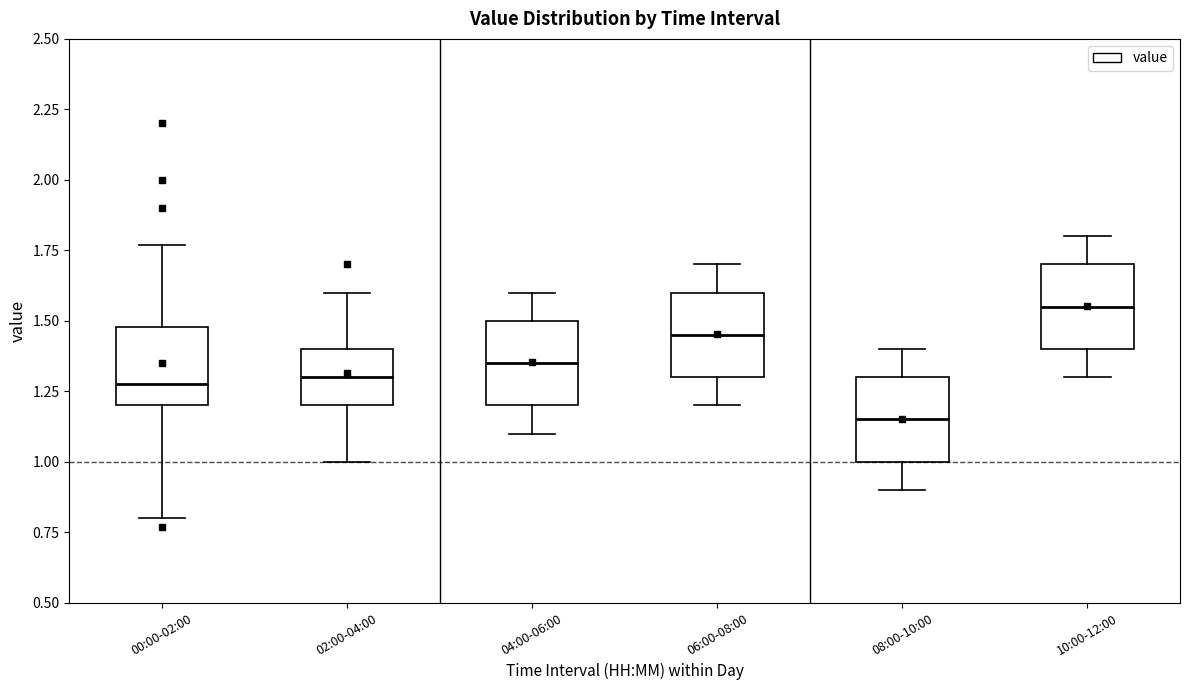

Reading left to right, transcribe this box plot: for each box, give where its median line is, the range the box spans, and where its two whiskers end, as read against the y-axis. The values are not printed on the chart, so give them approximately, as read against the axis.

00:00-02:00: median 1.30, box 1.20 to 1.50, whiskers 0.80 to 1.75
02:00-04:00: median 1.30, box 1.20 to 1.40, whiskers 1.00 to 1.60
04:00-06:00: median 1.35, box 1.20 to 1.50, whiskers 1.10 to 1.60
06:00-08:00: median 1.45, box 1.30 to 1.60, whiskers 1.20 to 1.70
08:00-10:00: median 1.15, box 1.00 to 1.30, whiskers 0.90 to 1.40
10:00-12:00: median 1.55, box 1.40 to 1.70, whiskers 1.30 to 1.80